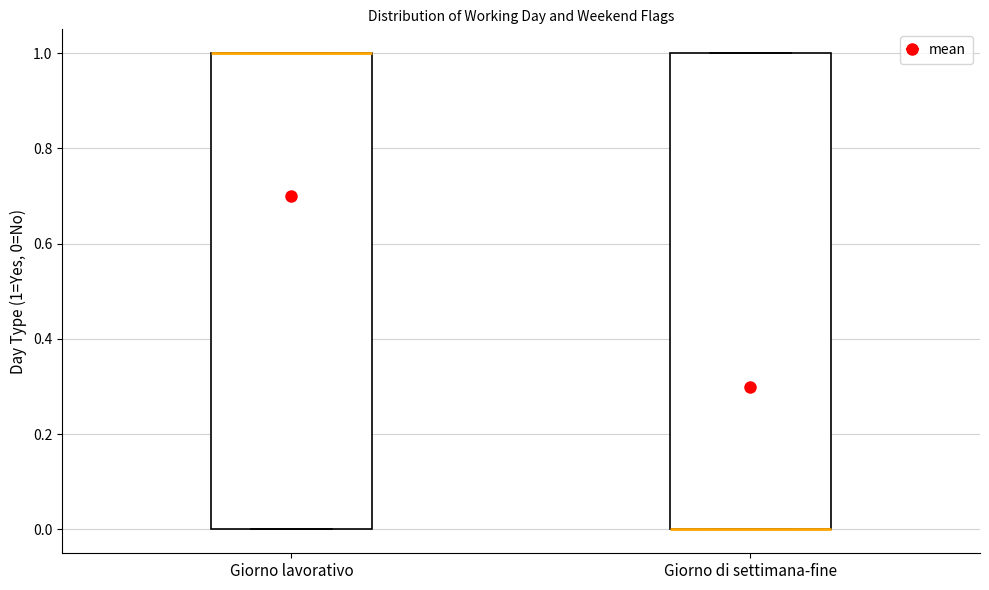

Reading left to right, read every box against the y-axis: the position of its median line, the range the box covers, and the ends of its whiskers. The values are not printed on the chart, so give them approximately, as read against the axis.

Giorno lavorativo: median 1 (drawn on the box's upper edge), box 0 to 1, whiskers 0 to 1
Giorno di settimana-fine: median 0 (drawn on the box's lower edge), box 0 to 1, whiskers 0 to 1